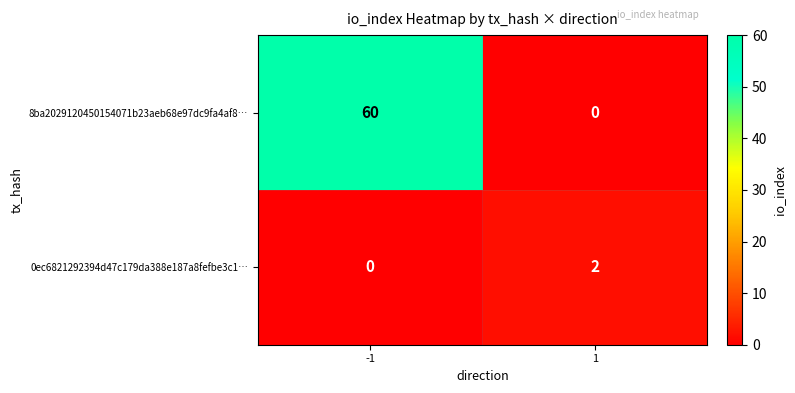

What is the difference between the maximum and minimum values in the 8ba2029120450154071b23aeb68e97dc9fa4af8… series?

60